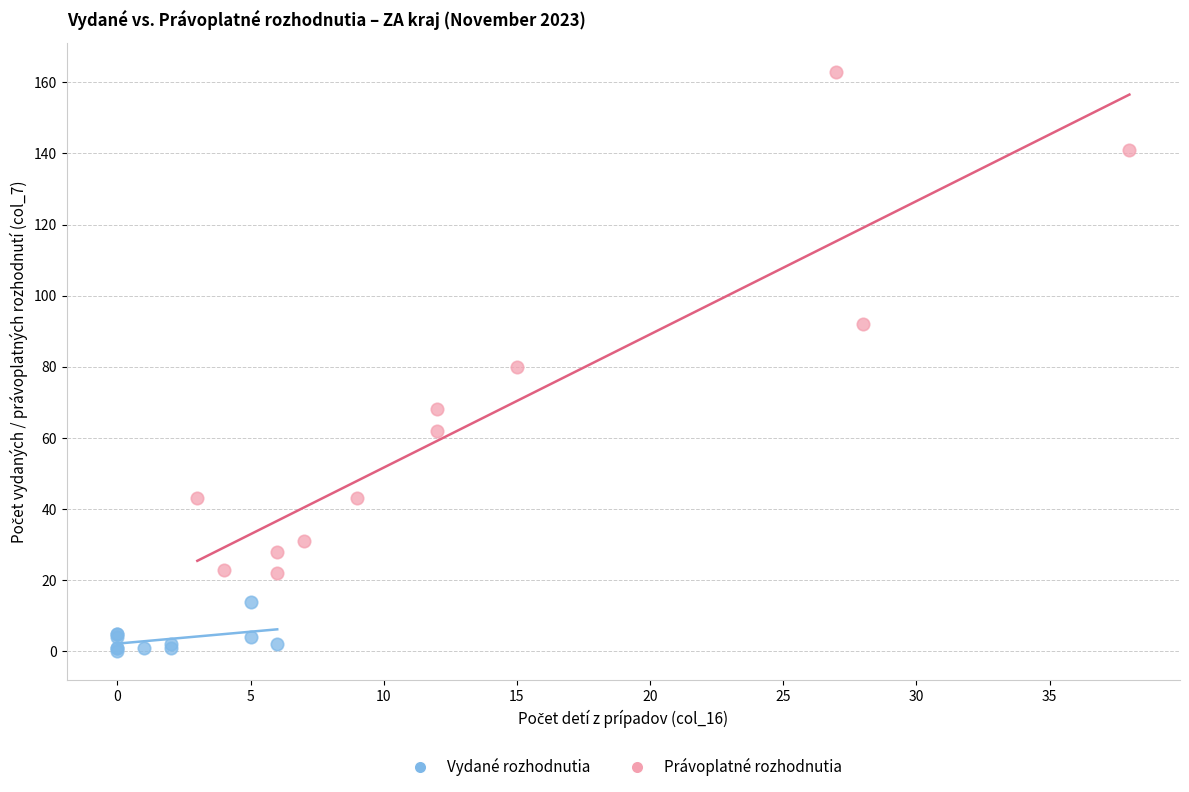

Which series has the largest Y range (max minus min)?

Právoplatné rozhodnutia